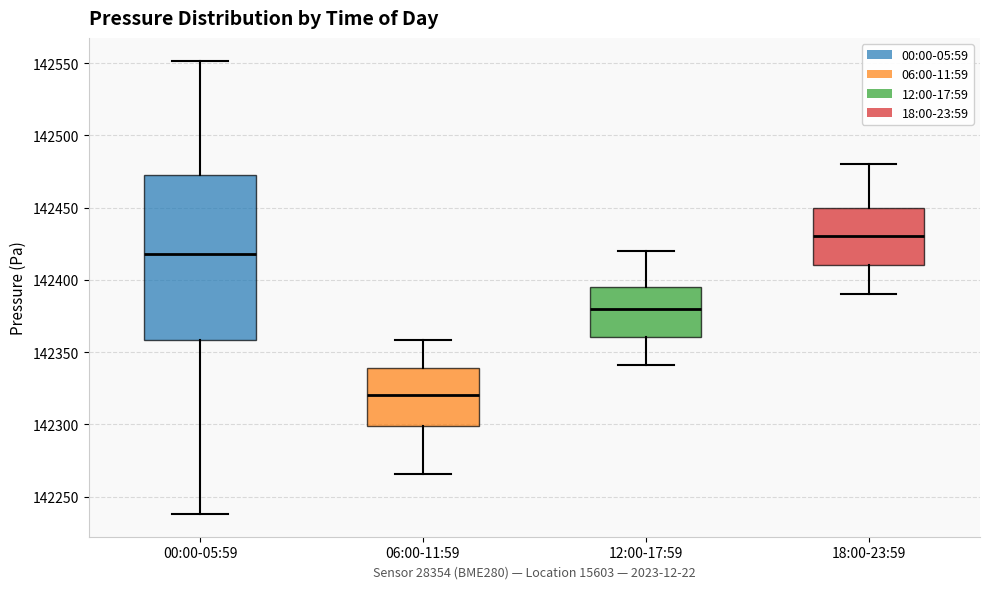

Reading left to right, transcribe this box plot: for each box, give where its median line is, the range the box spans, and where its two whiskers end, as read against the y-axis. The values are not printed on the chart, so give them approximately, as read against the axis.

00:00-05:59: median 142420, box 142360 to 142470, whiskers 142240 to 142550
06:00-11:59: median 142320, box 142300 to 142340, whiskers 142265 to 142360
12:00-17:59: median 142380, box 142360 to 142395, whiskers 142340 to 142420
18:00-23:59: median 142430, box 142410 to 142450, whiskers 142390 to 142480